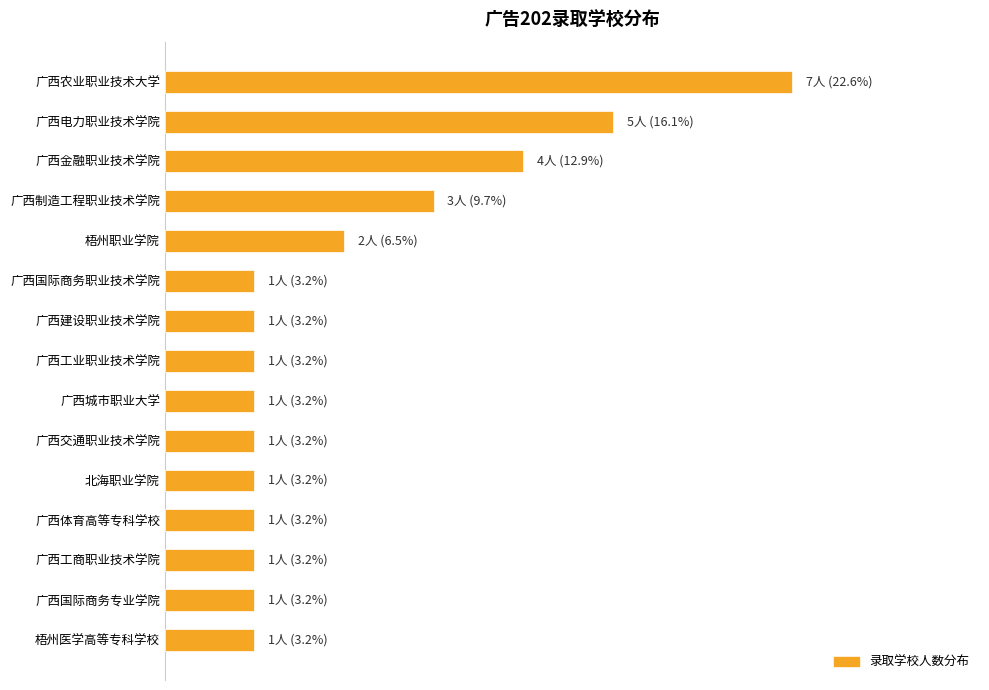

What is the average value?

6.7